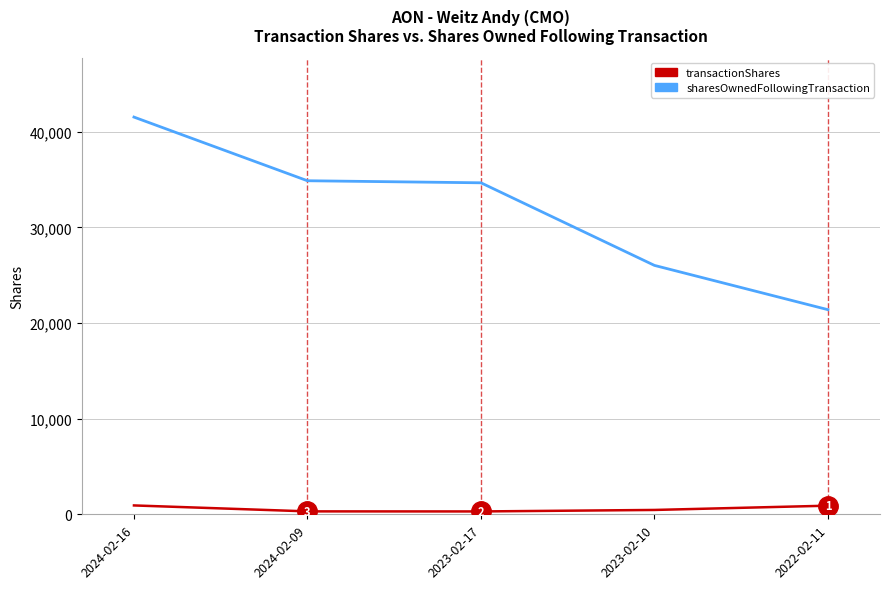

True or false: sharesOwnedFollowingTransaction and transactionShares intersect in this chart.

False